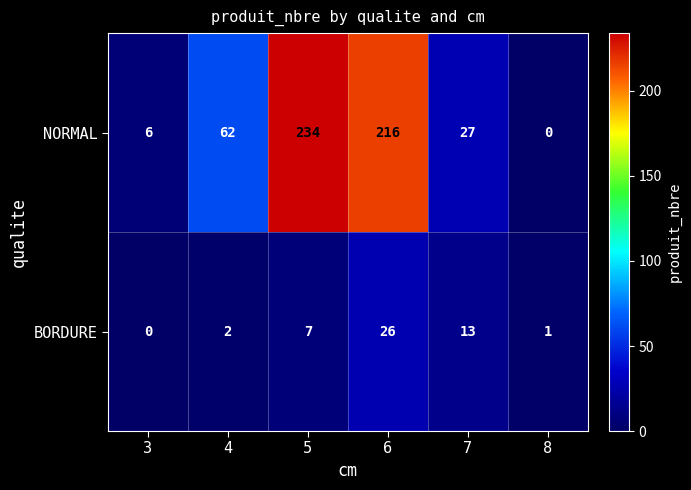

Is it true that BORDURE equals 10 at 5?

False